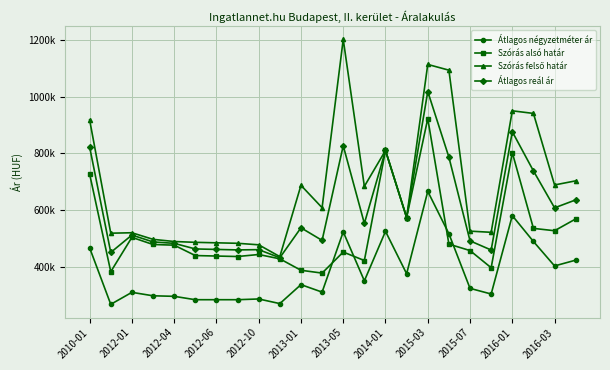

Does the chart have visible grid lines?

Yes